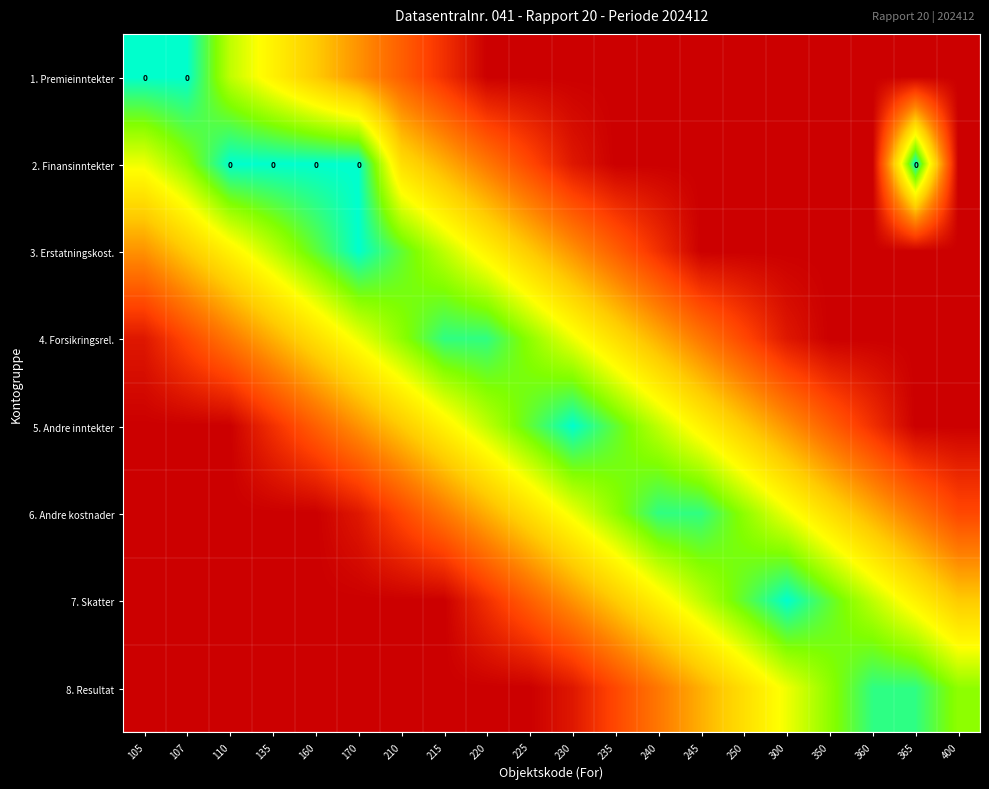

What is the greatest value displayed?

1.0